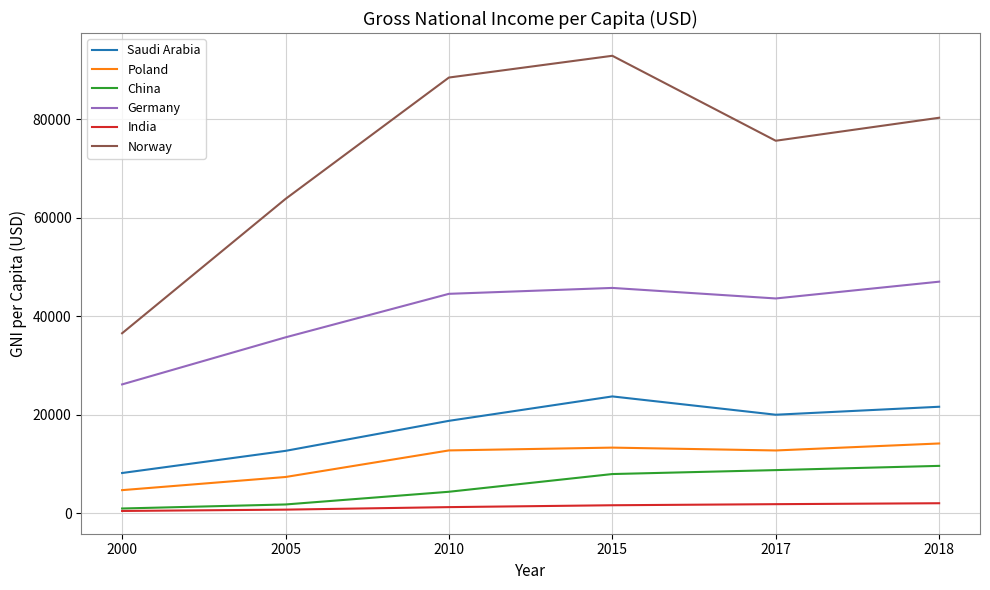

Which series has the largest total across all categories?

Norway